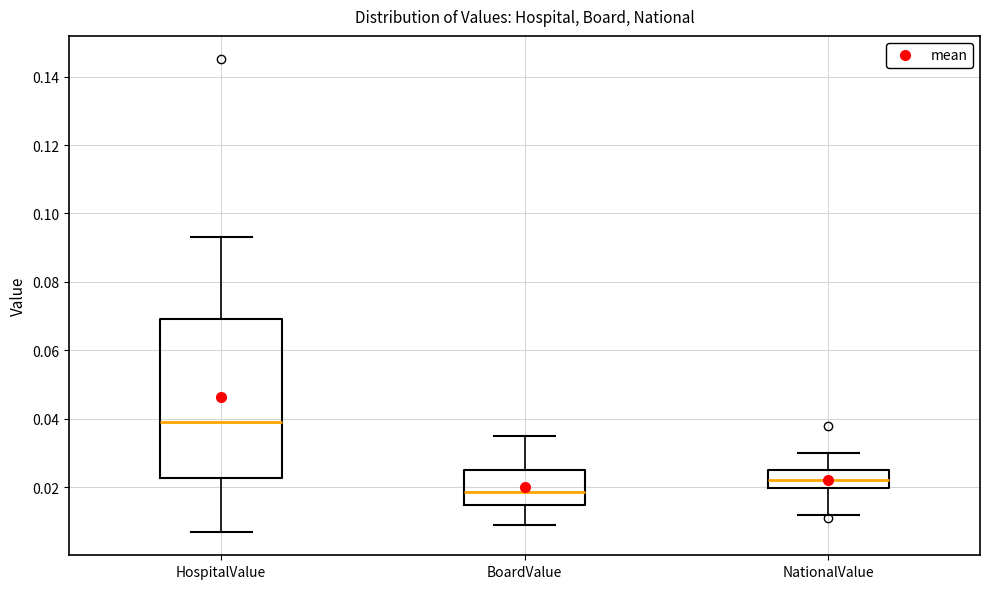

Comparing the boxes themselves (not the whiskers), which one is the tallest?

HospitalValue